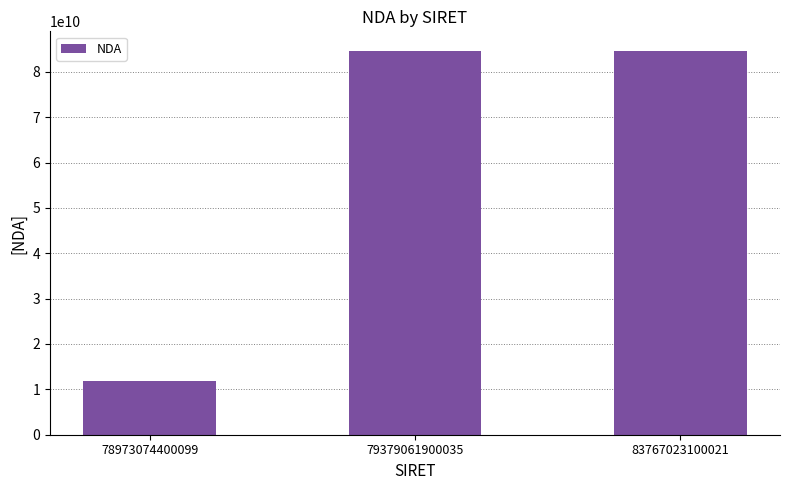

Are the bars horizontal?

No